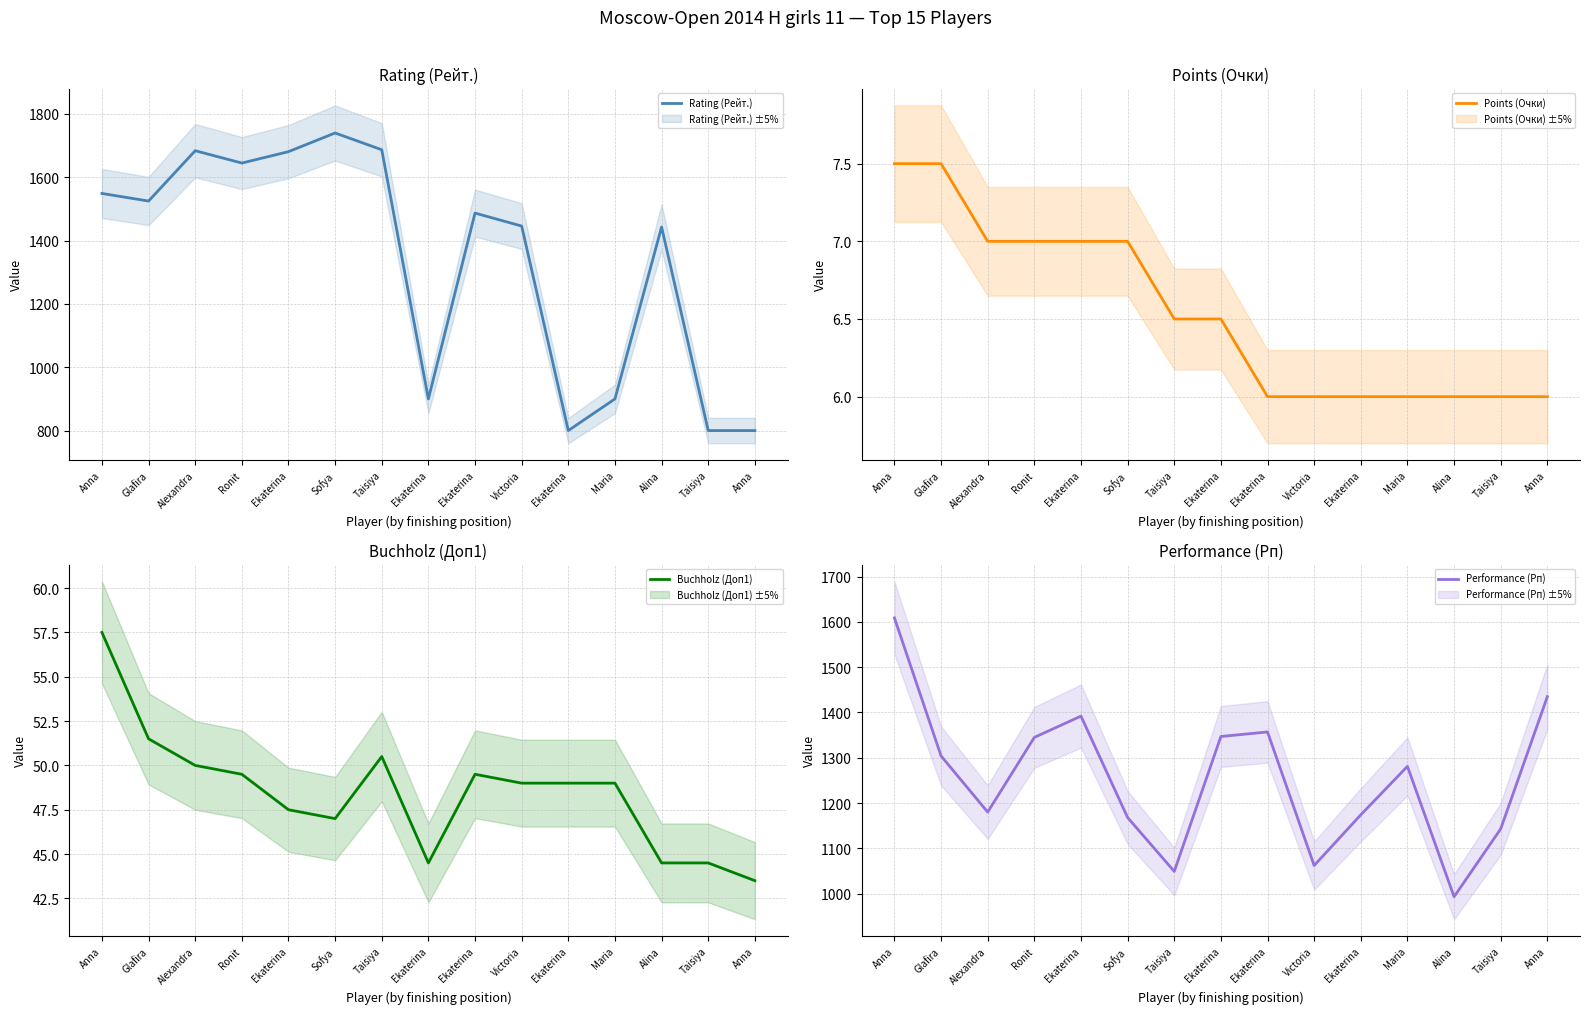

How many values in the Buchholz (Доп1) series are below 49?

6